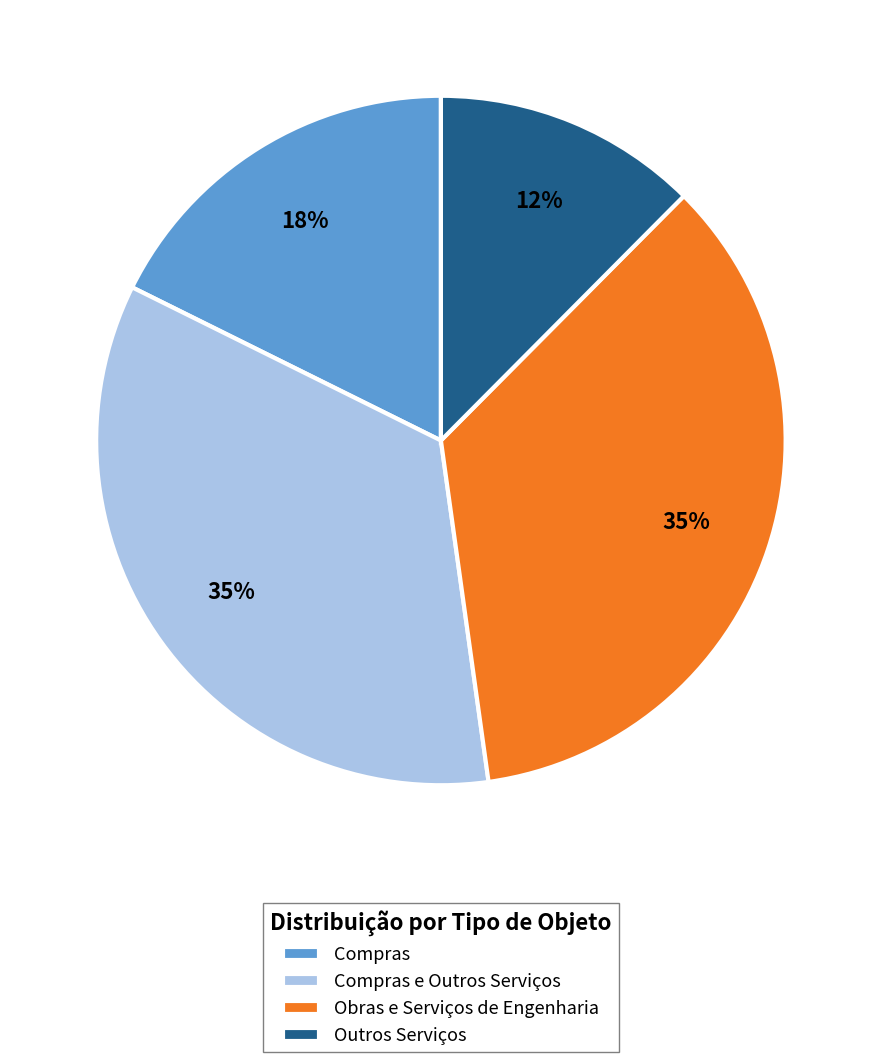

Is Outros Serviços the majority of the pie?

No